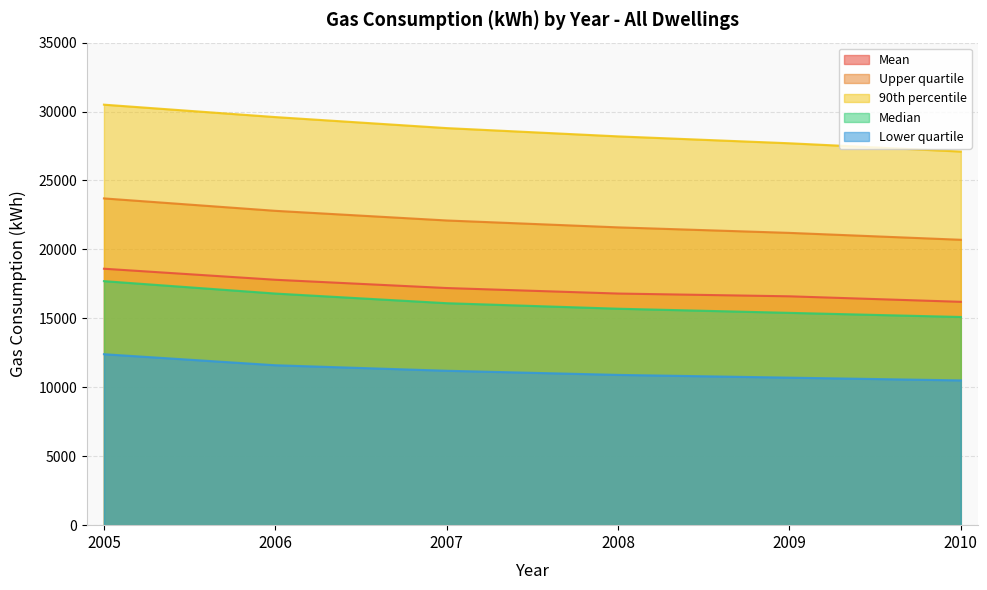

The value of 90th percentile at 2005 is 30500. True or false?

True